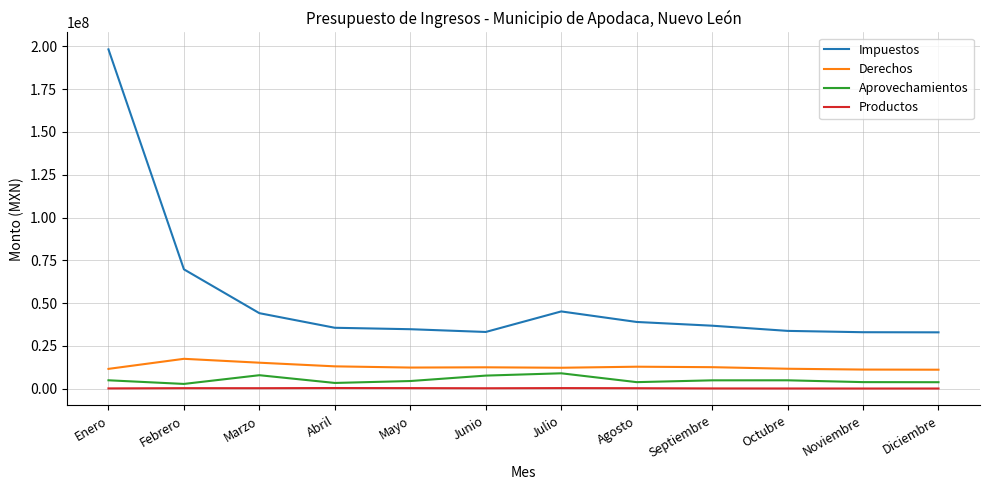

Which series has the widest spread of values?

Impuestos